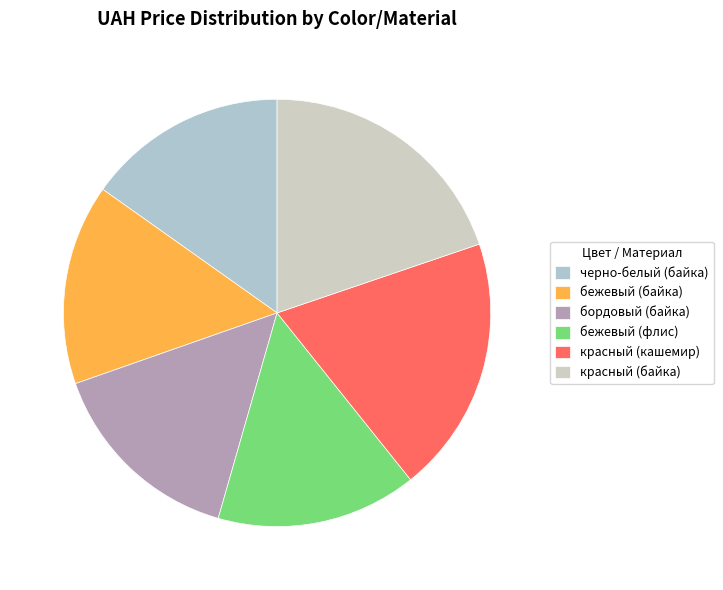

Count the number of slices in the pie.

6